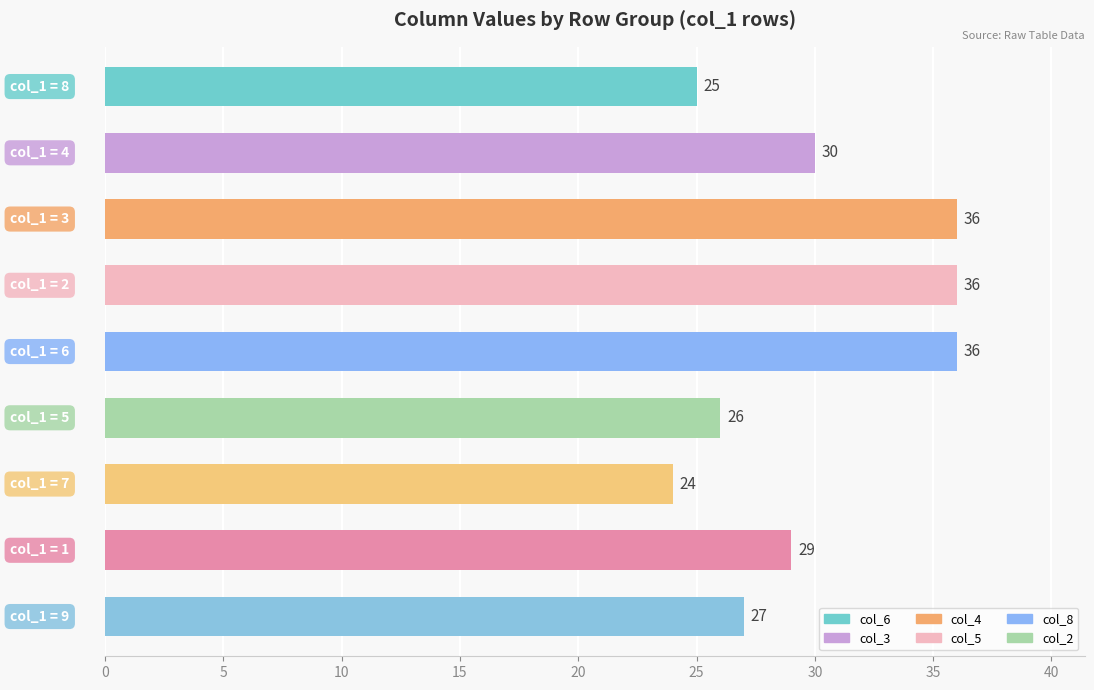

How many categories are shown in the chart?

9